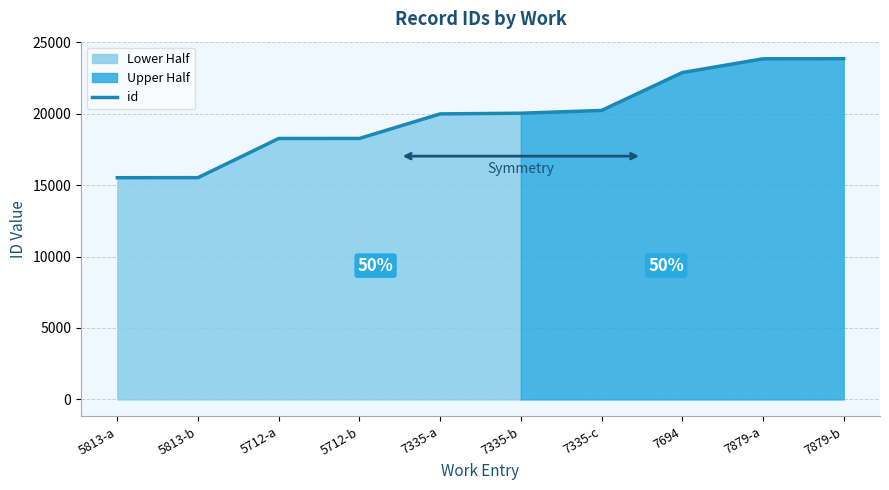

Which has a higher value, 7335-c or 5712-b?

7335-c